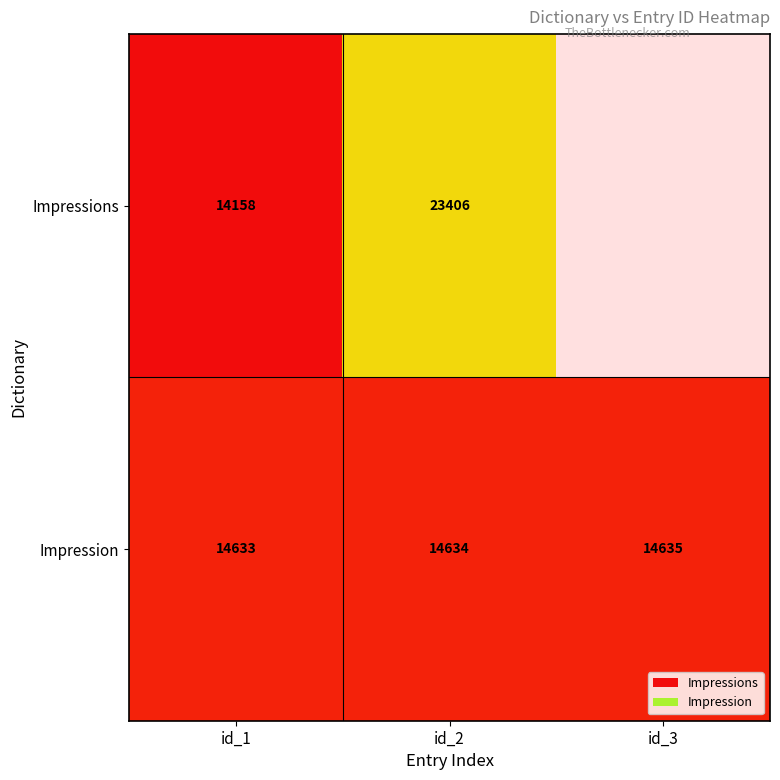

What is the difference between the highest and lowest values at id_2?

8772